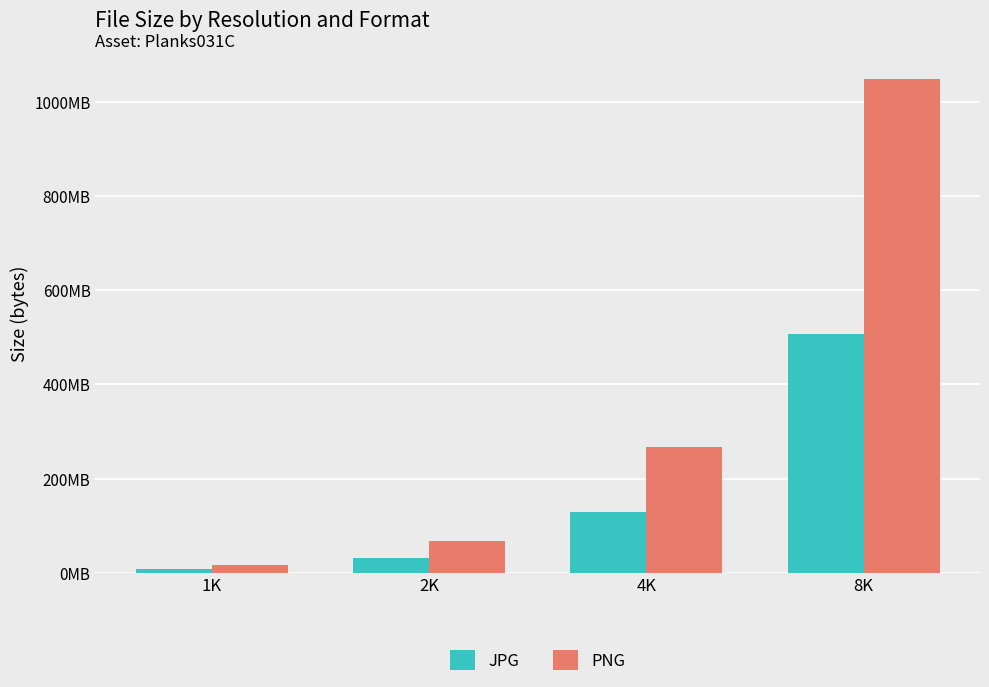

What is the difference between the maximum and minimum values in the JPG series?

498266327